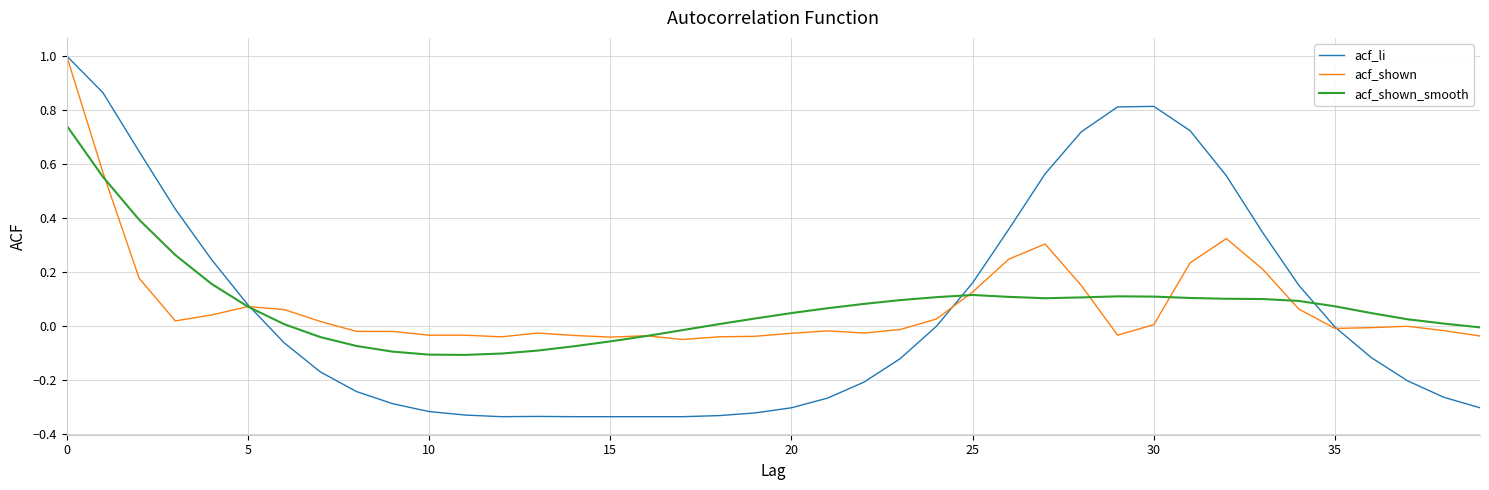

Which series ends up on top after the final intersection of acf_shown_smooth and acf_li?

acf_shown_smooth